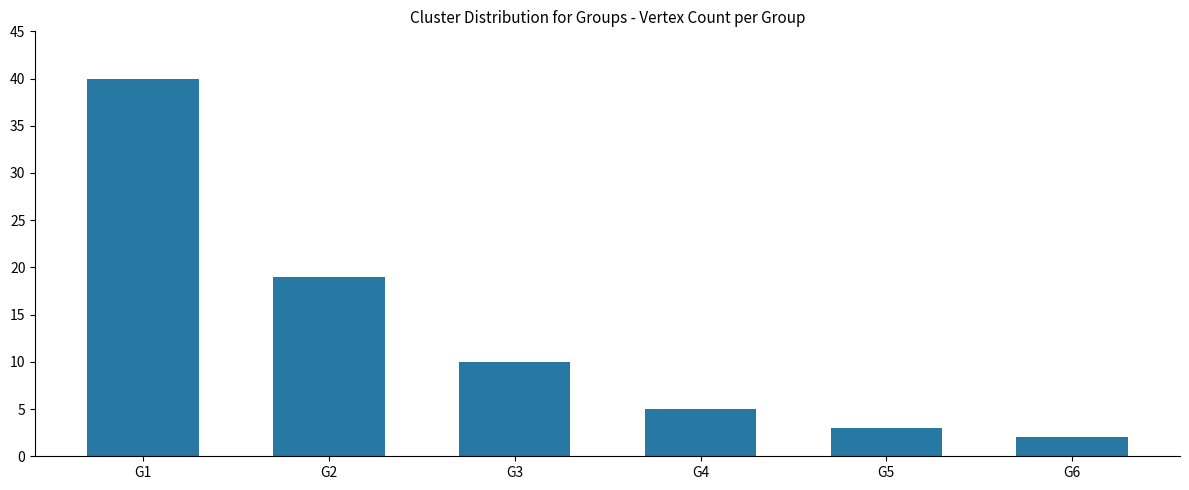

What value does the data have at G1, to the nearest 5?

40